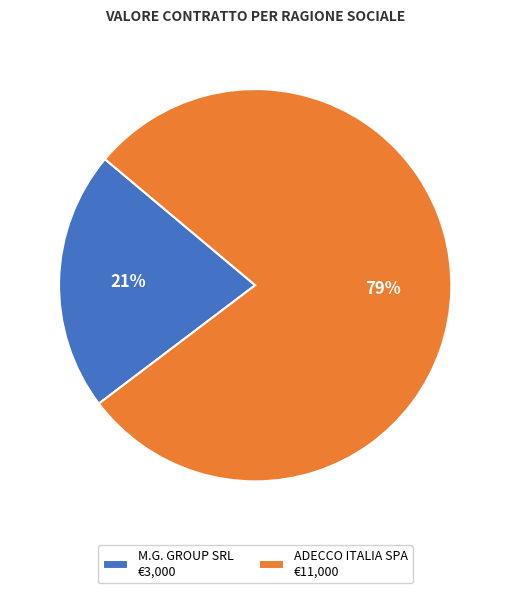

Which slice represents more than half of the pie?

ADECCO ITALIA SPA